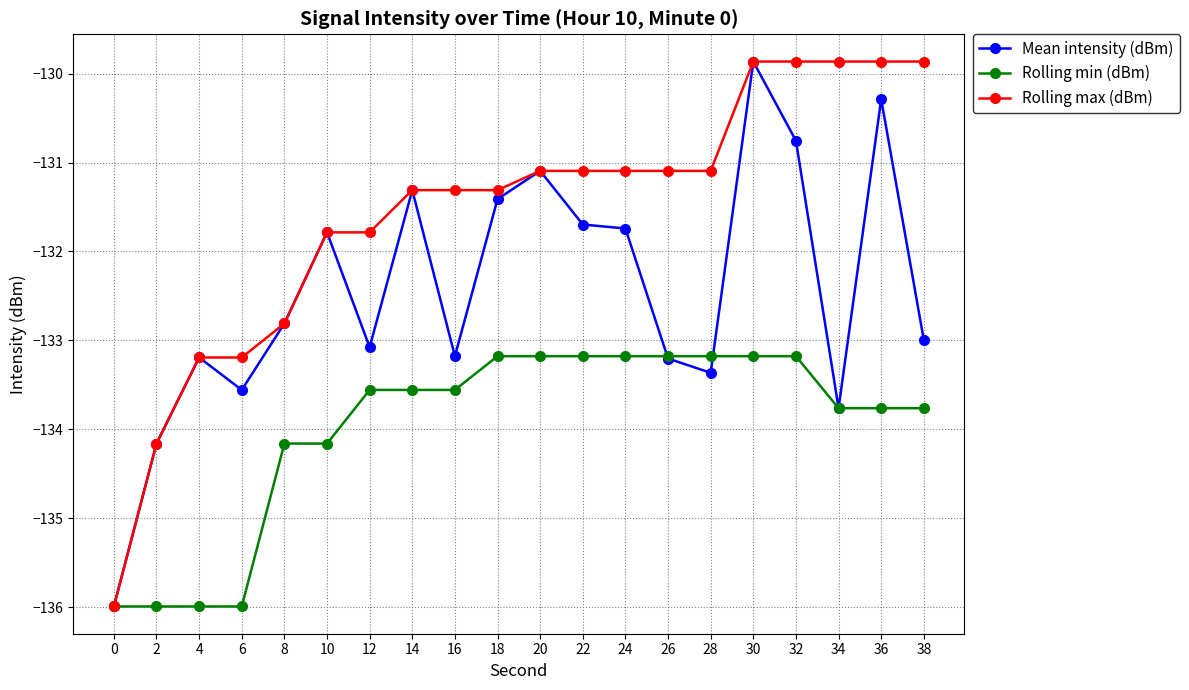

True or false: Rolling max (dBm) has a value of -59.5 at 0.

False